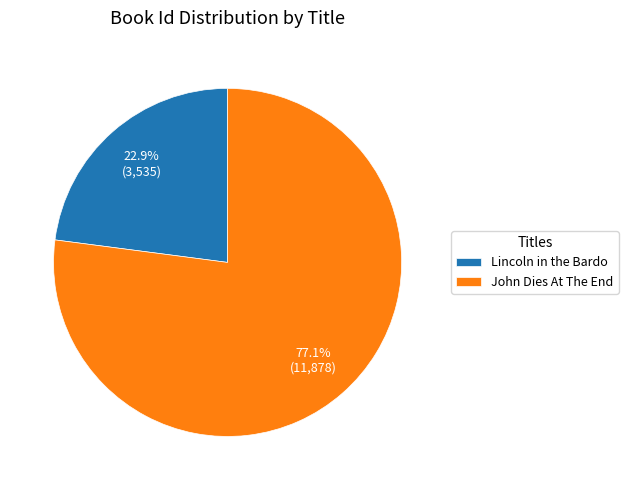

Is it true that Lincoln in the Bardo is 23% of the pie?

True